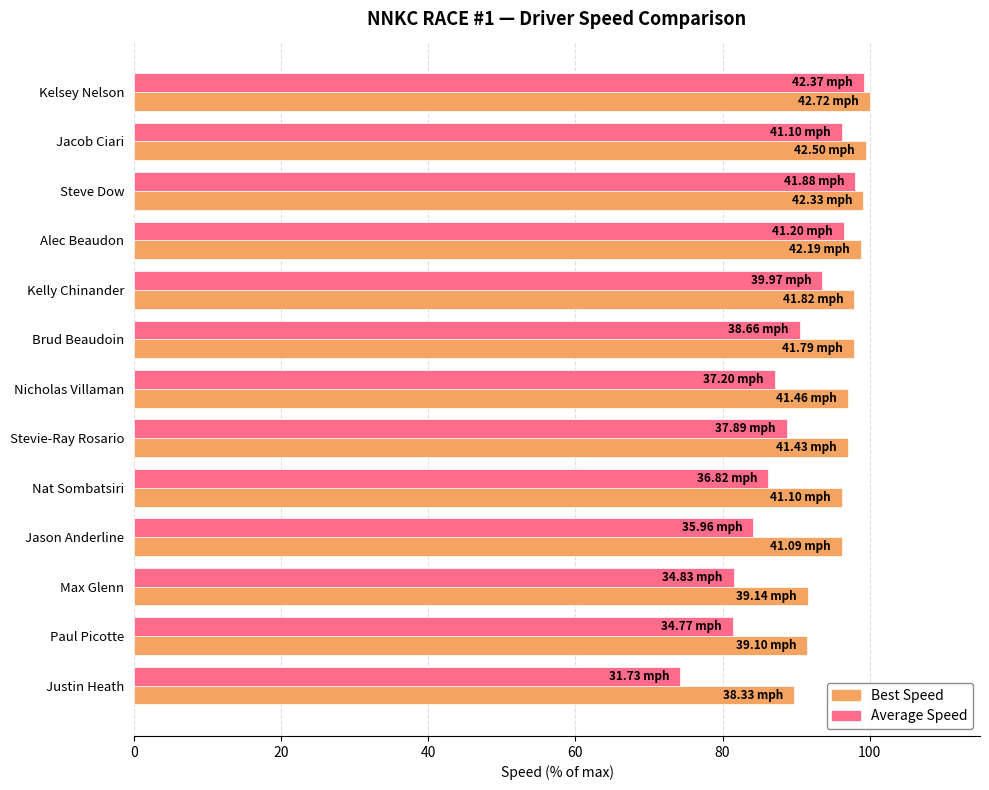

How many series are shown in this chart?

2